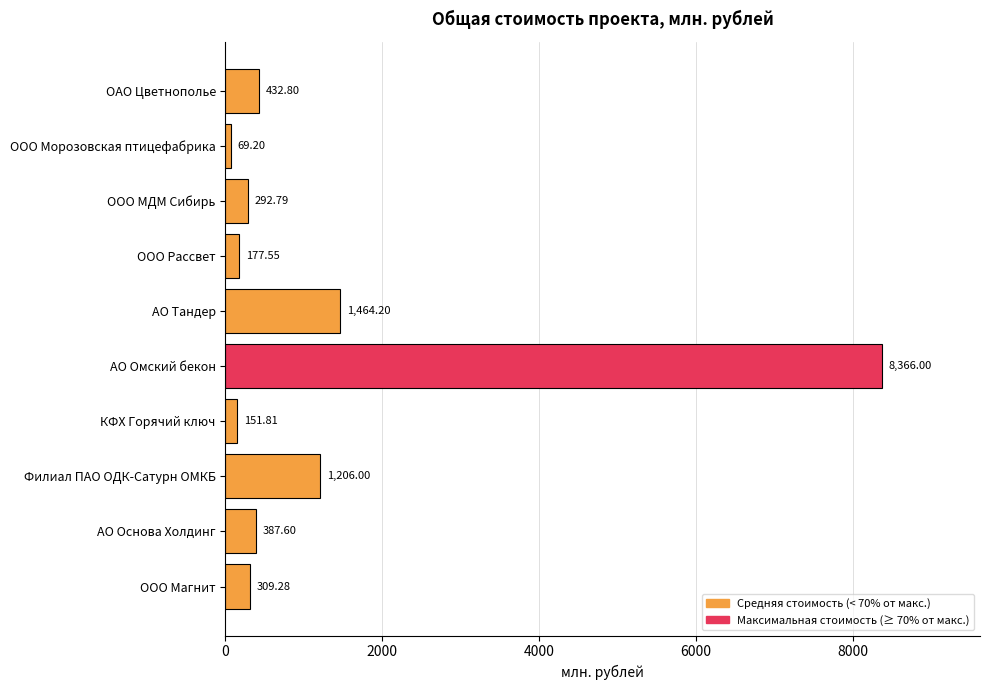

How many values exceed 387?

5